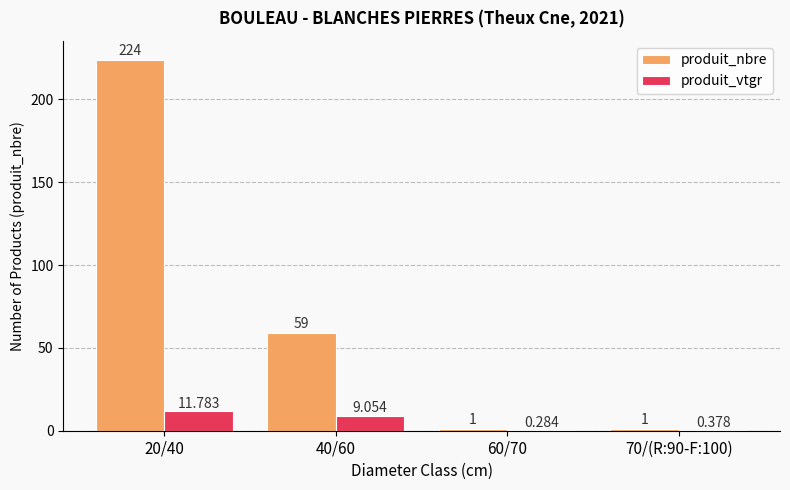

How many distinct data groups are displayed?

2